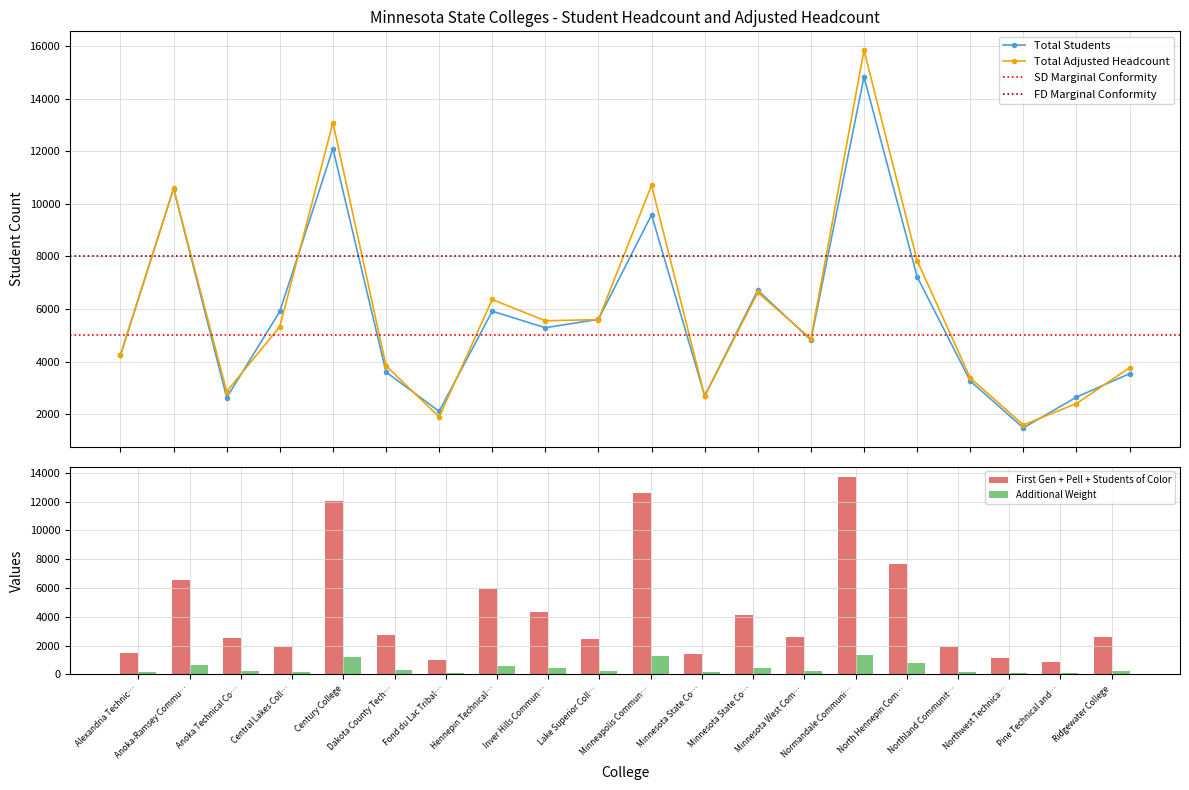

What is the minimum value for Total Adjusted Headcount?

1588.8